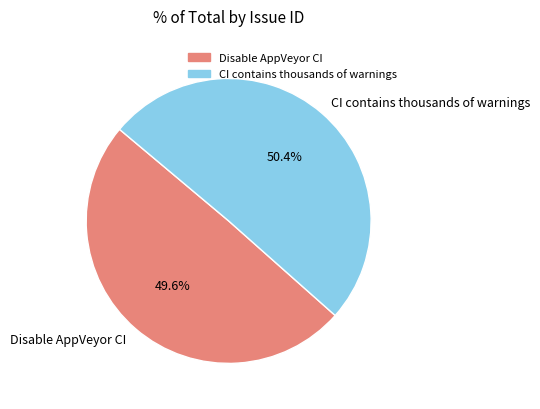

What is the ratio of the value at Disable AppVeyor CI to the value at CI contains thousands of warnings?

1.0